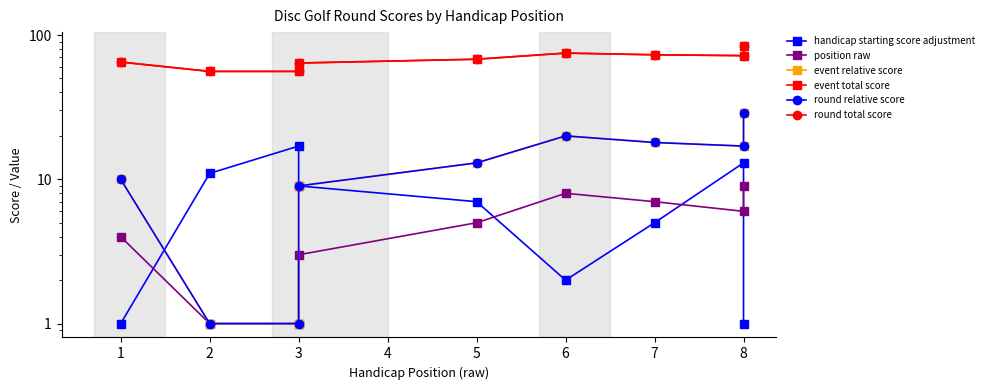

Which category has the highest value in the round relative score series?

8